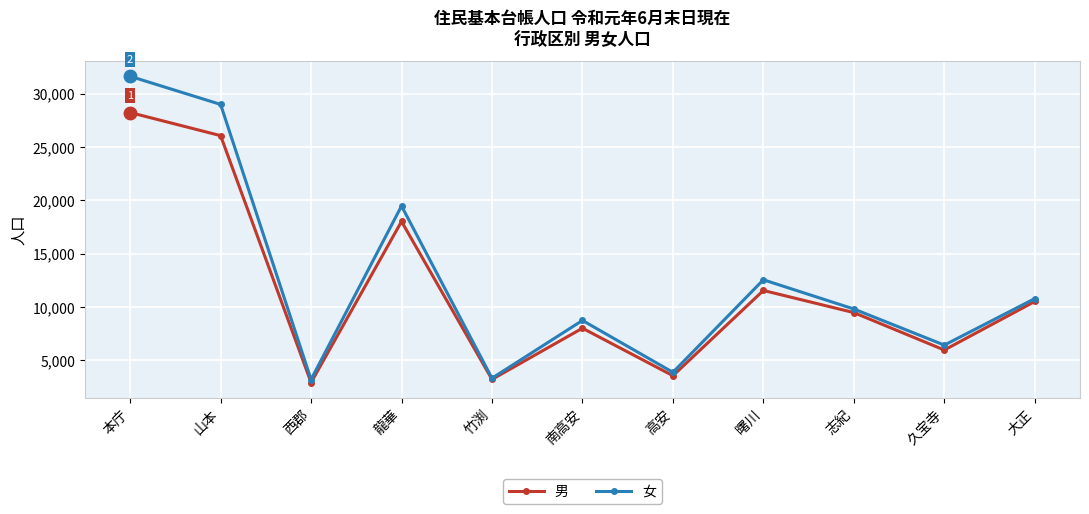

Which category has the lowest value across all series?

西郡